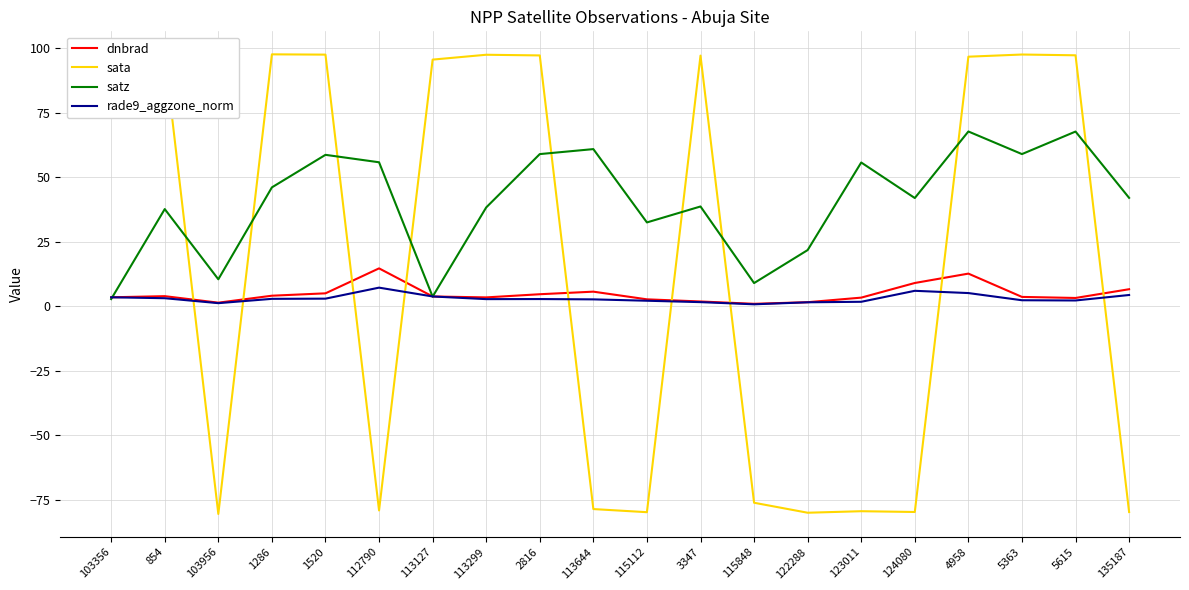

What is the sum of all sata values?

352.6